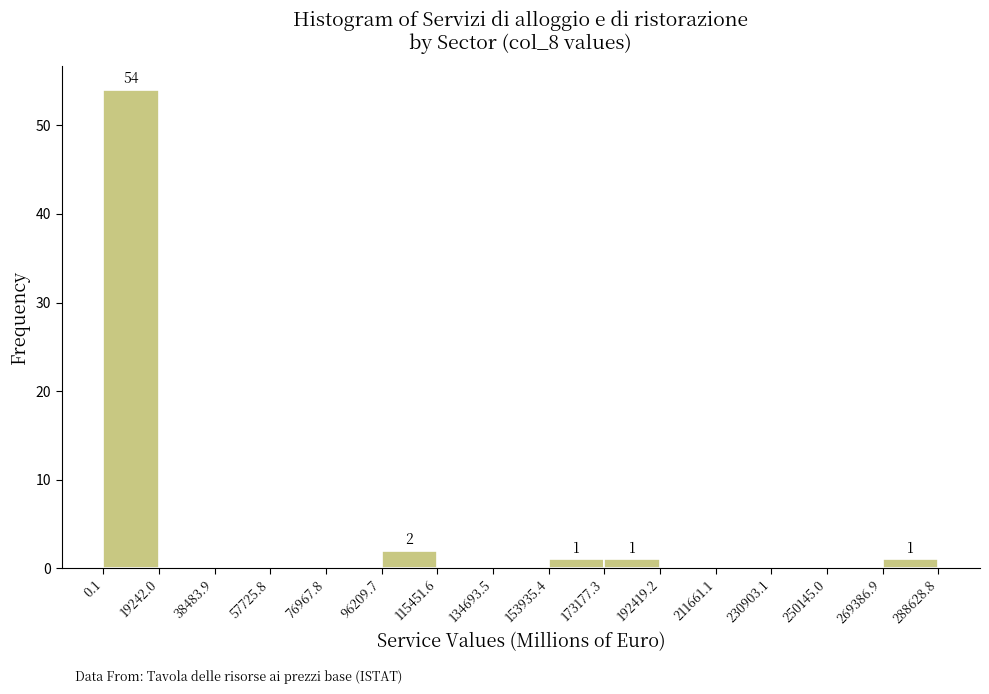

Over which range of the x-axis is the bar tallest?

0.1 to 19242.0